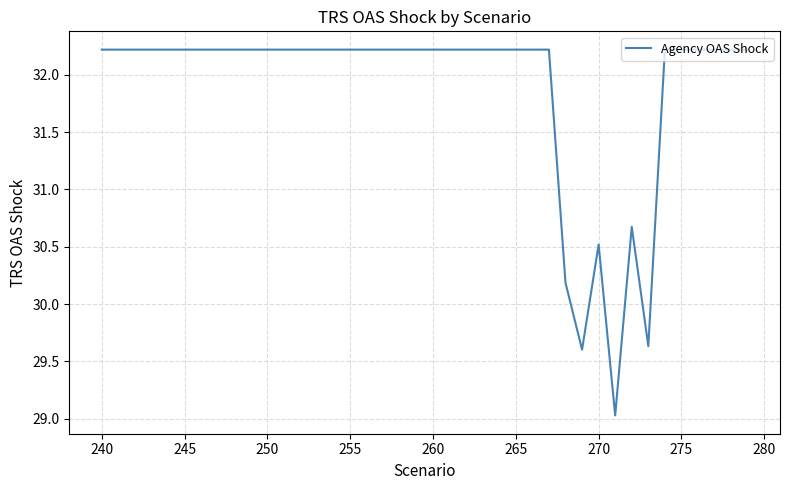

What is the greatest value displayed?

32.2